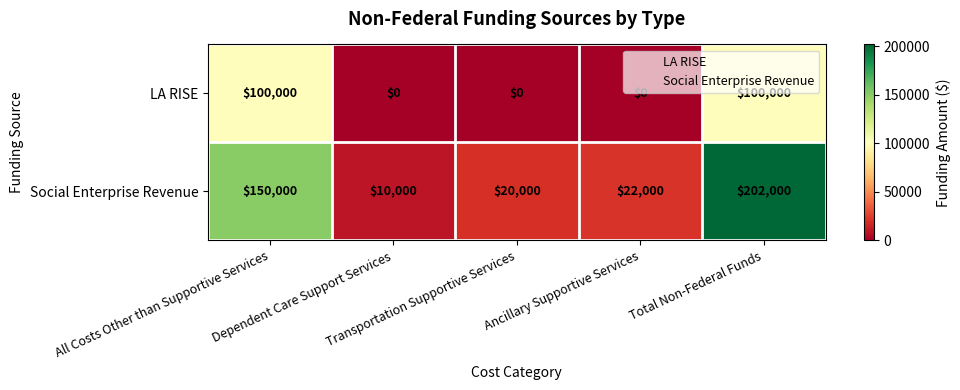

What is the difference between the maximum and minimum values in the LA RISE series?

100000